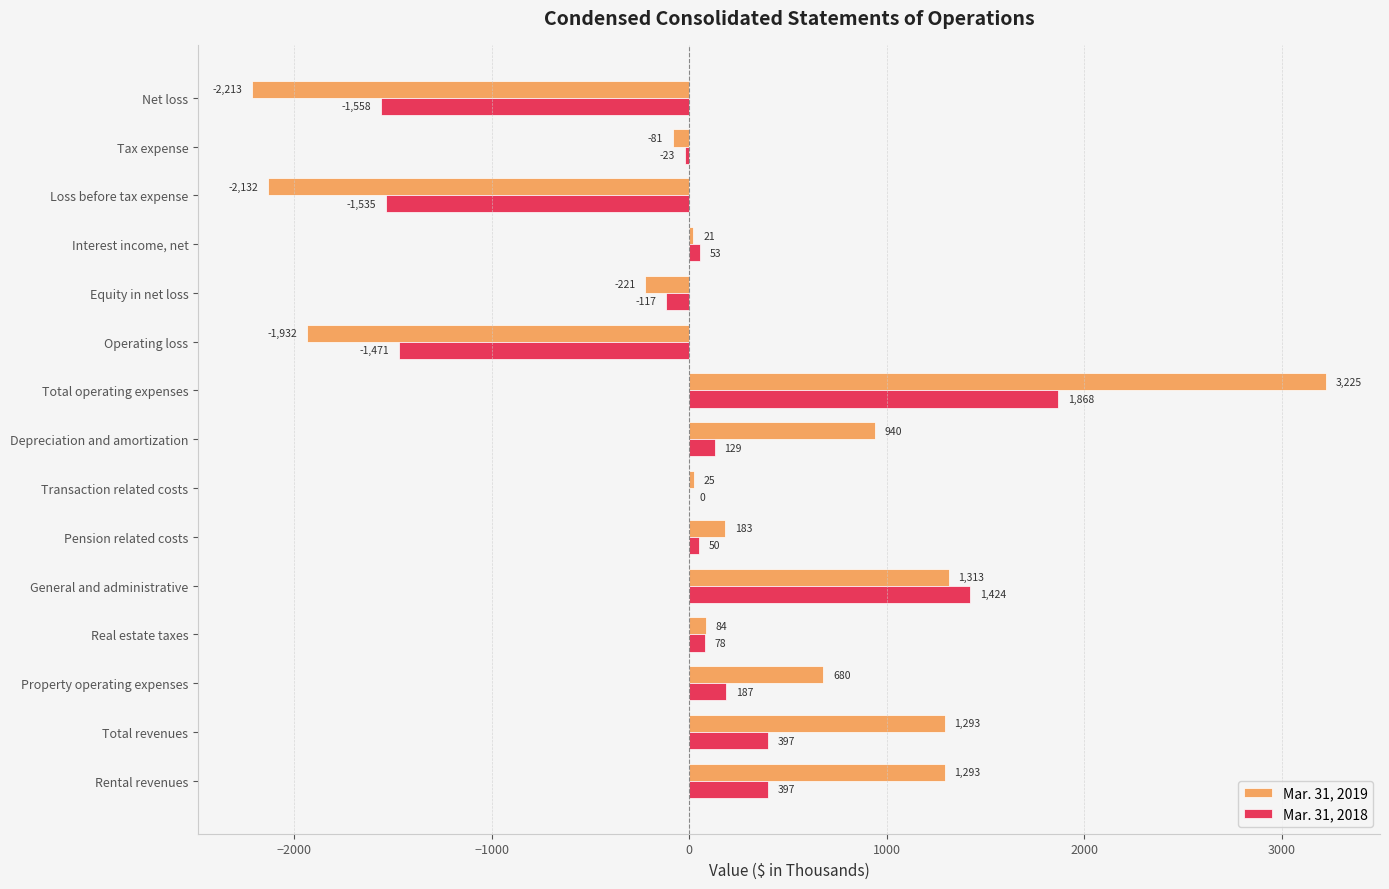

Between Total revenues and Equity in net loss, which series saw the biggest shift?

Mar. 31, 2019